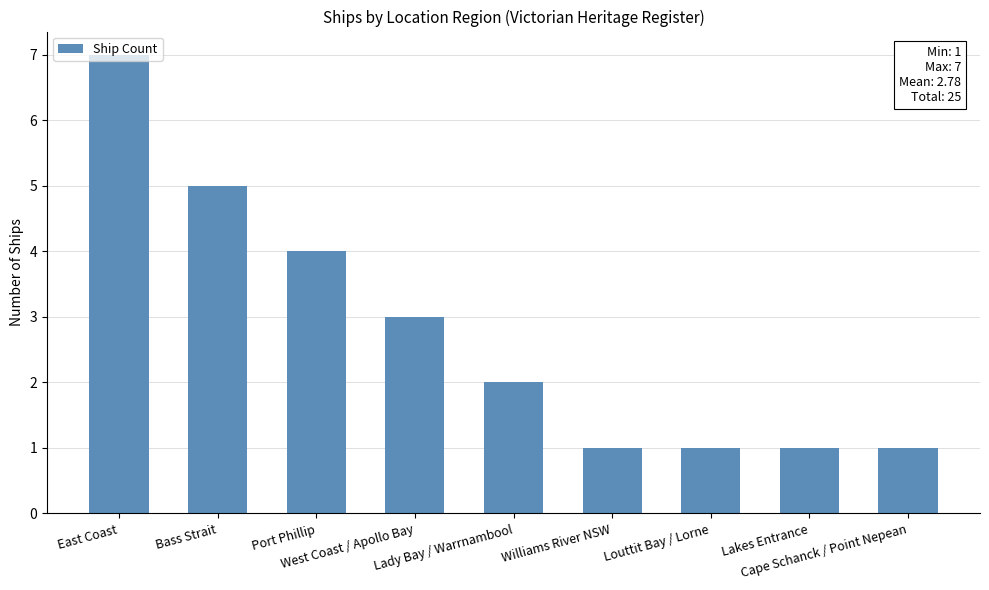

How many values are below 2?

4